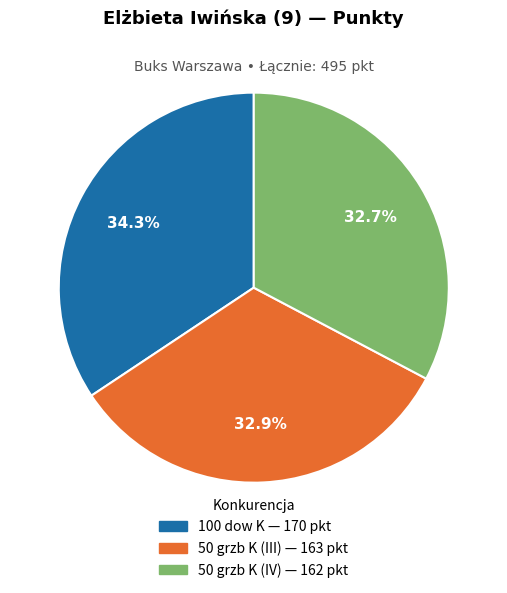

Is 100 dow K the majority of the pie?

No